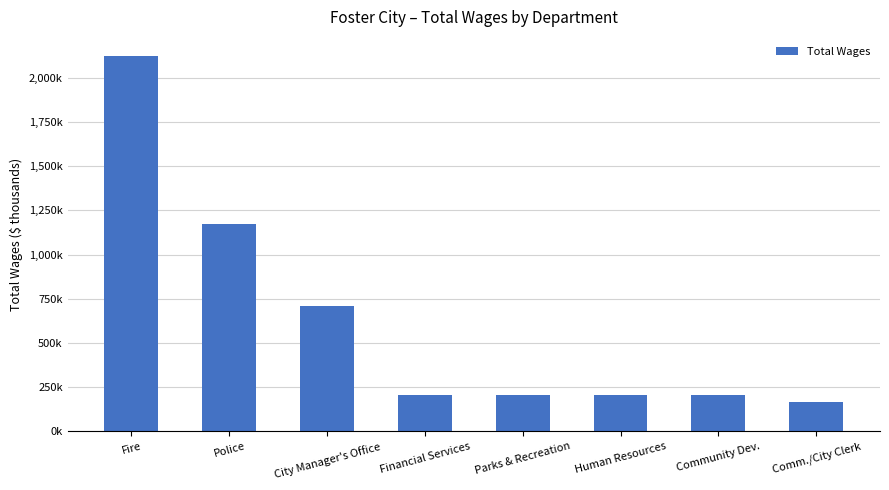

Where is the data nearest to the value 1146?

Police